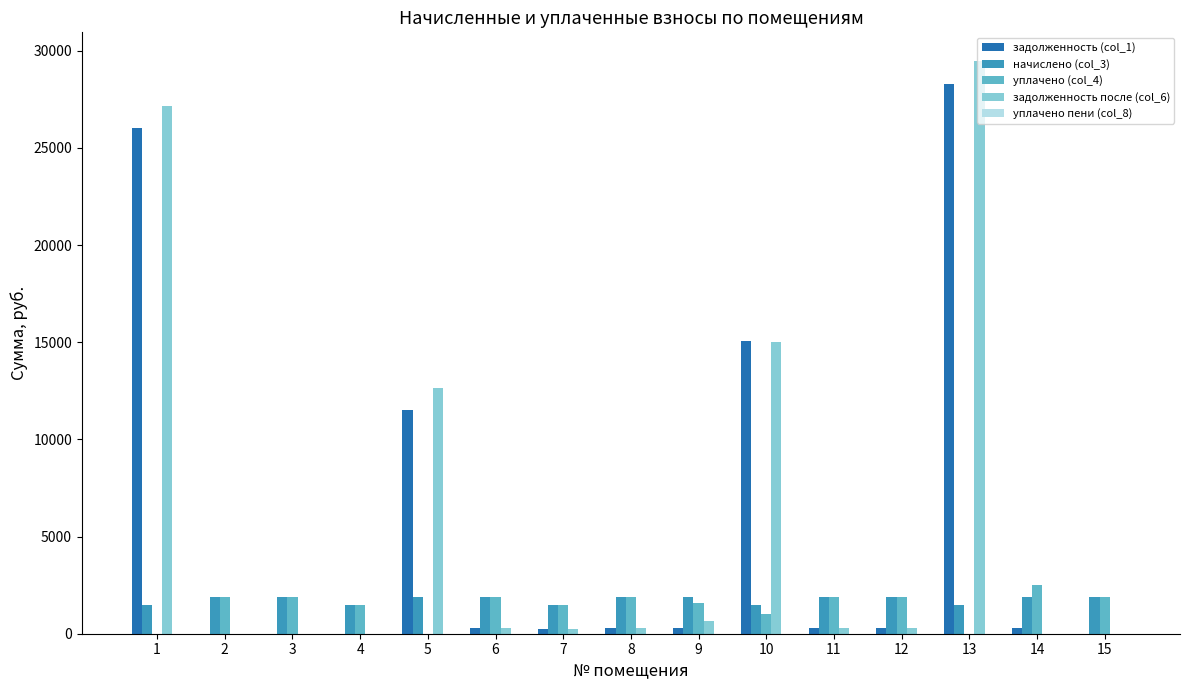

What is the highest value of the задолженность (col_1) series?

28306.4